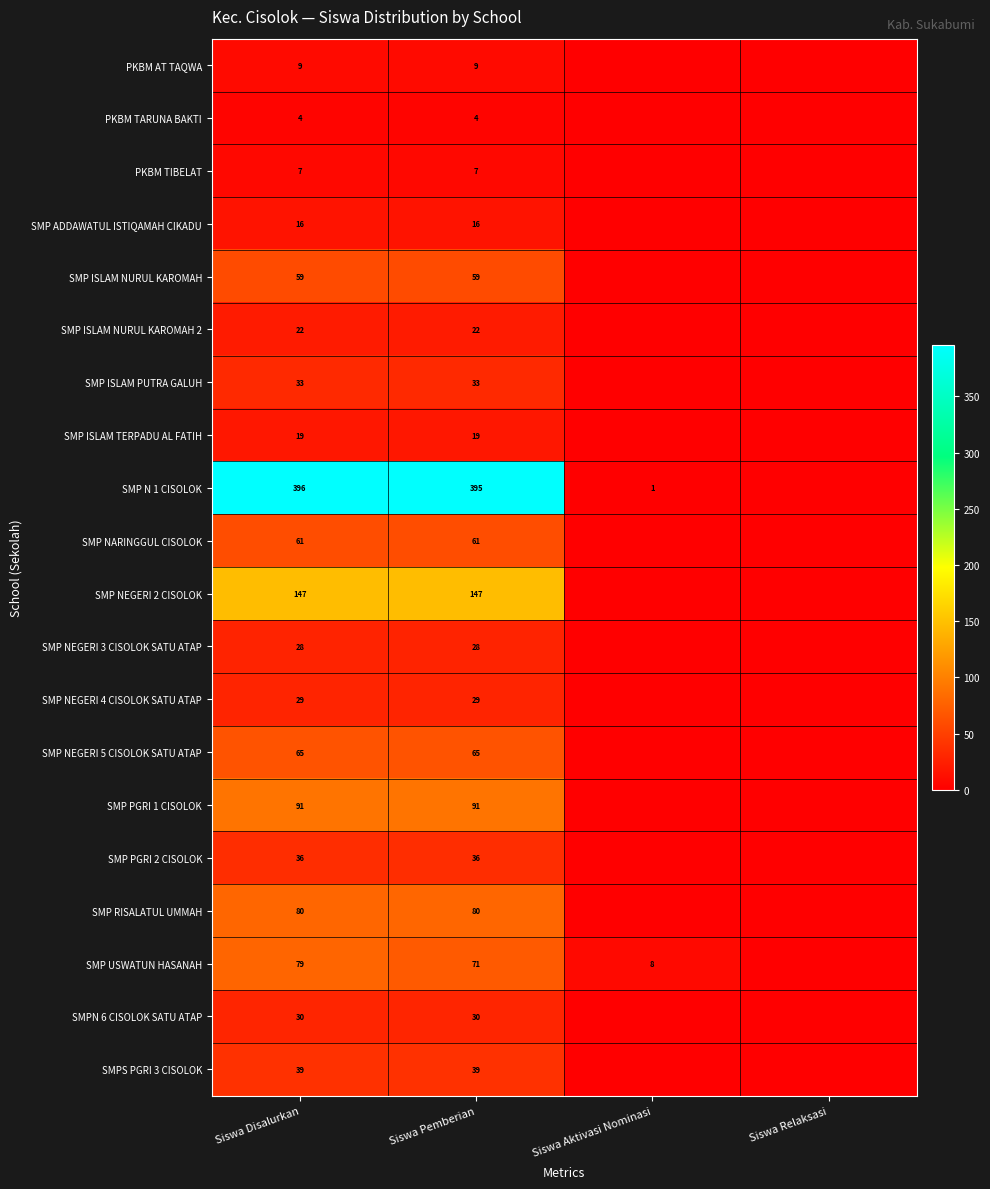

Is it true that SMP PGRI 2 CISOLOK equals 36 at Siswa Disalurkan?

True